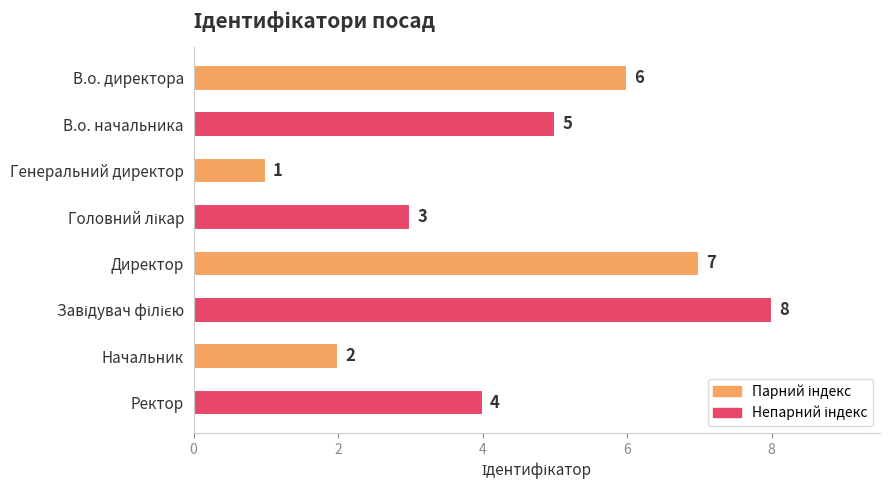

What is the change in value from Директор to Ректор?

-3